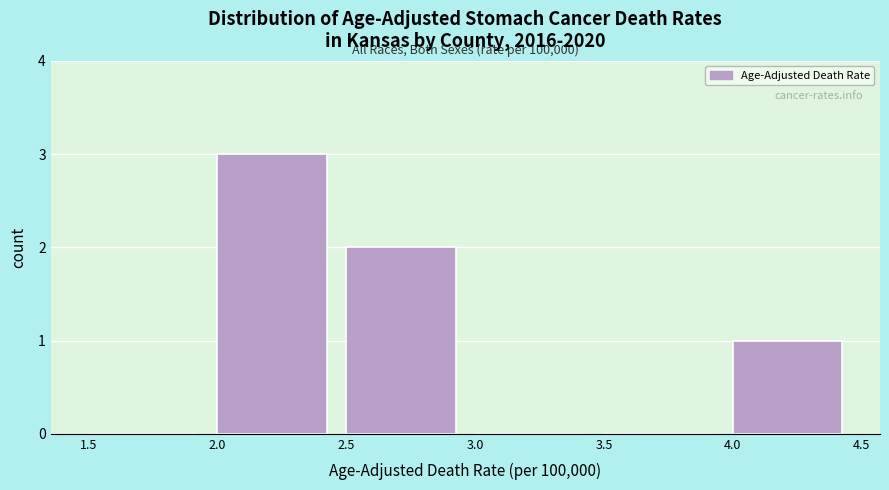

Over which range of the x-axis is the bar tallest?

2.0 to 2.5